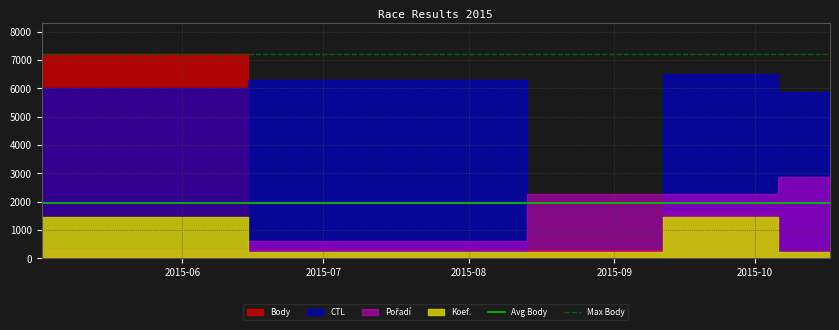

Is it true that Avg Body equals 940.6 at 2015-06?

False